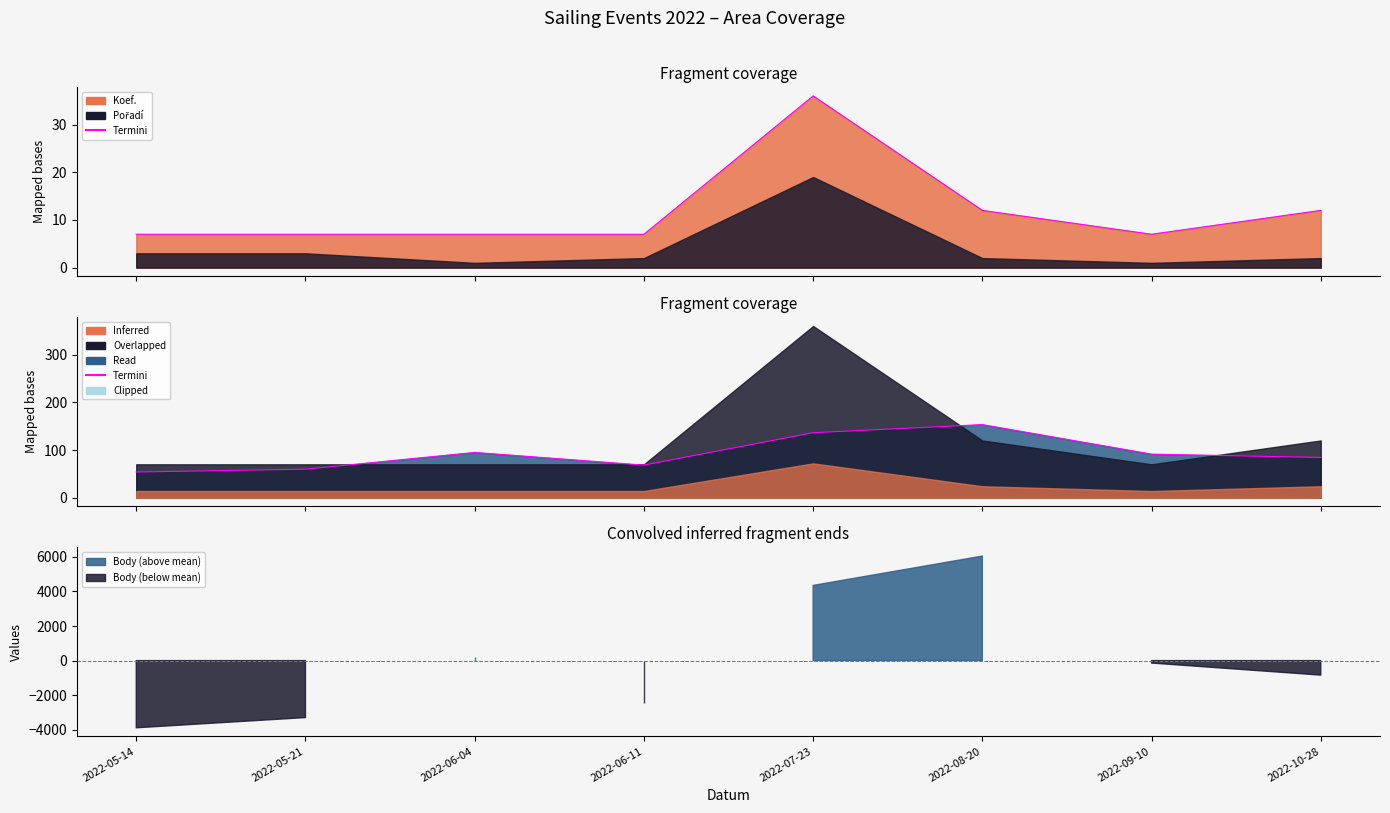

Rank the categories by value from lowest to highest.

2022-05-14, 2022-05-21, 2022-06-11, 2022-10-28, 2022-09-10, 2022-06-04, 2022-07-23, 2022-08-20